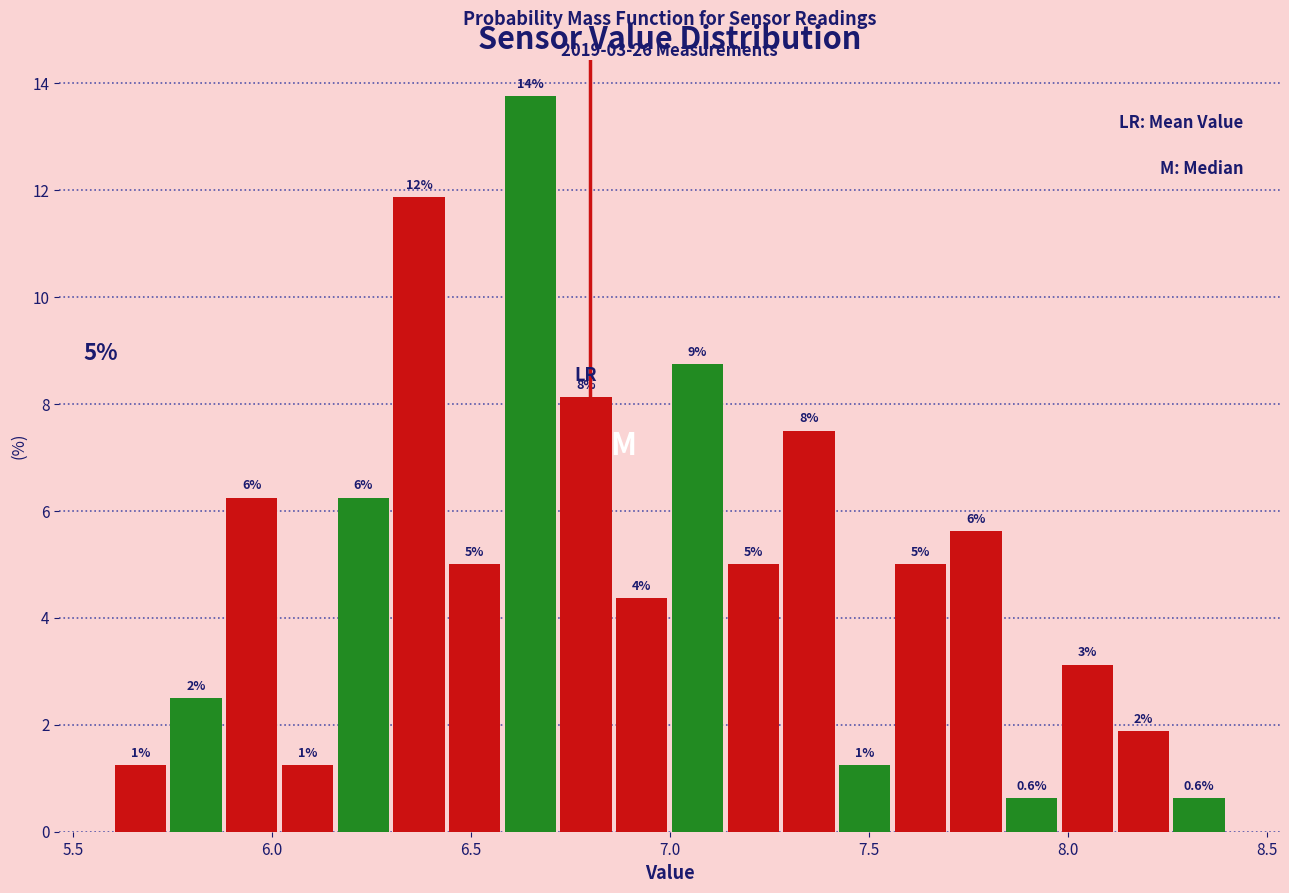

Around what value on the x-axis is the tallest bar? Give the approximate position of its centre, as read against the axis.

6.65